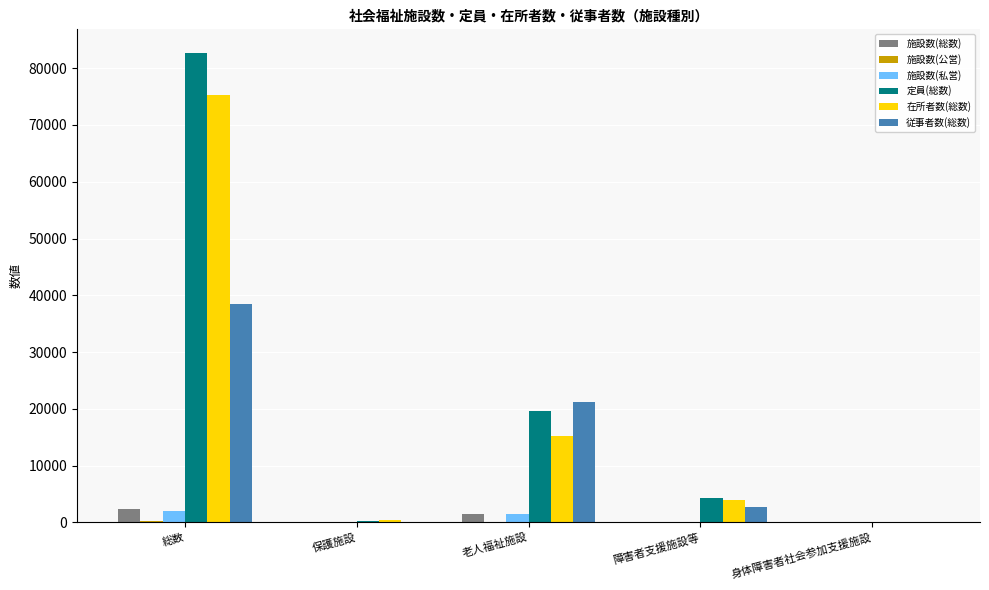

What is the sum of all 施設数(私営) values?

3640